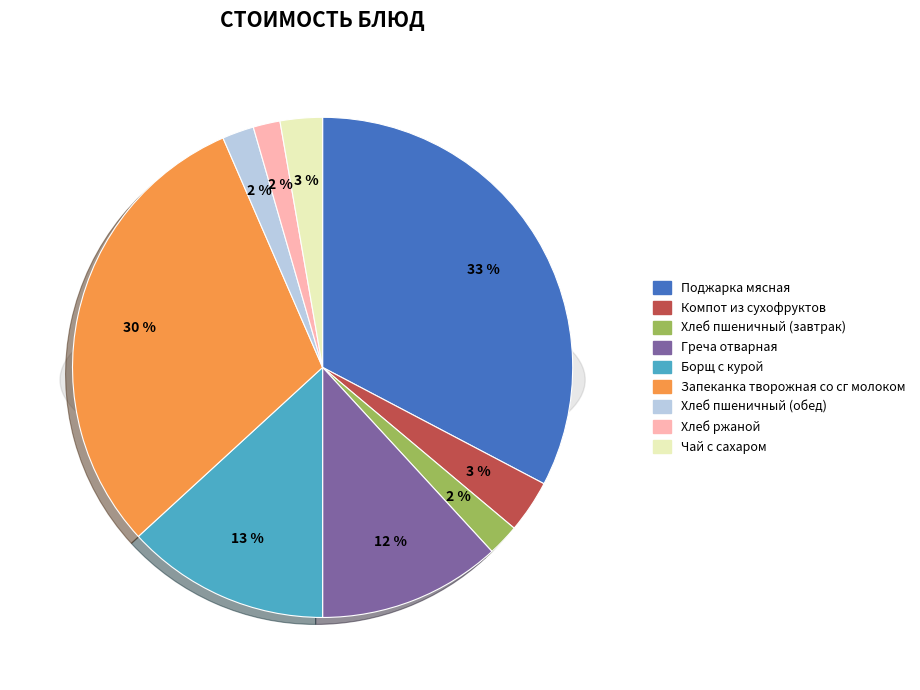

Between Борщ с курой and Хлеб пшеничный (обед), which is larger?

Борщ с курой